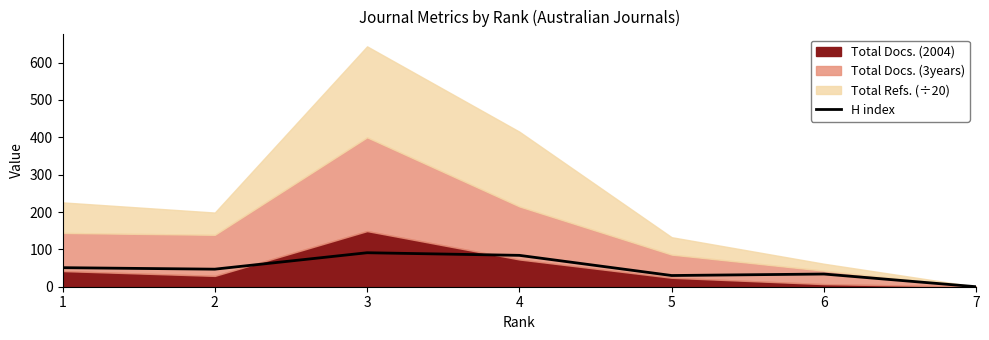

The value of H index at 1 is 51. True or false?

True